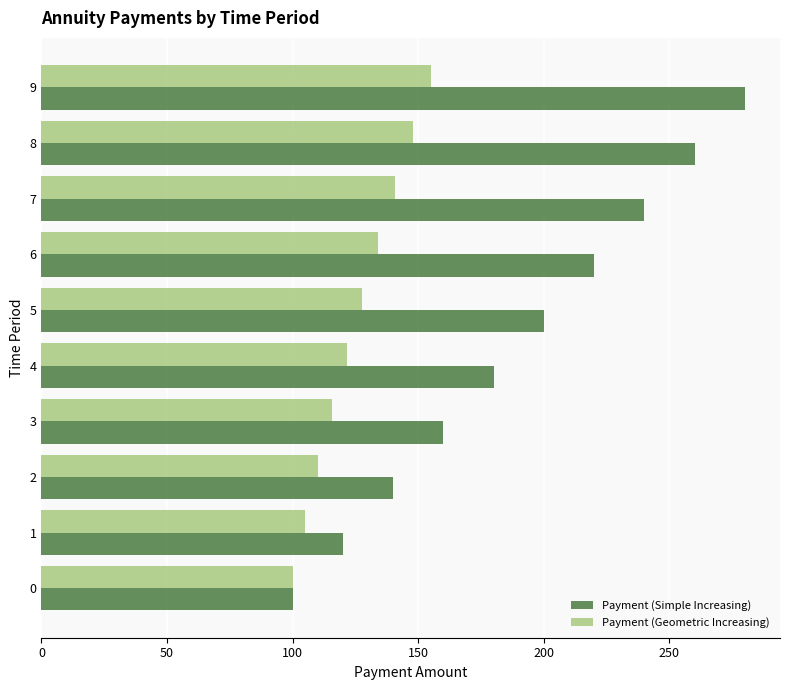

Which label corresponds to the largest value in the chart?

9